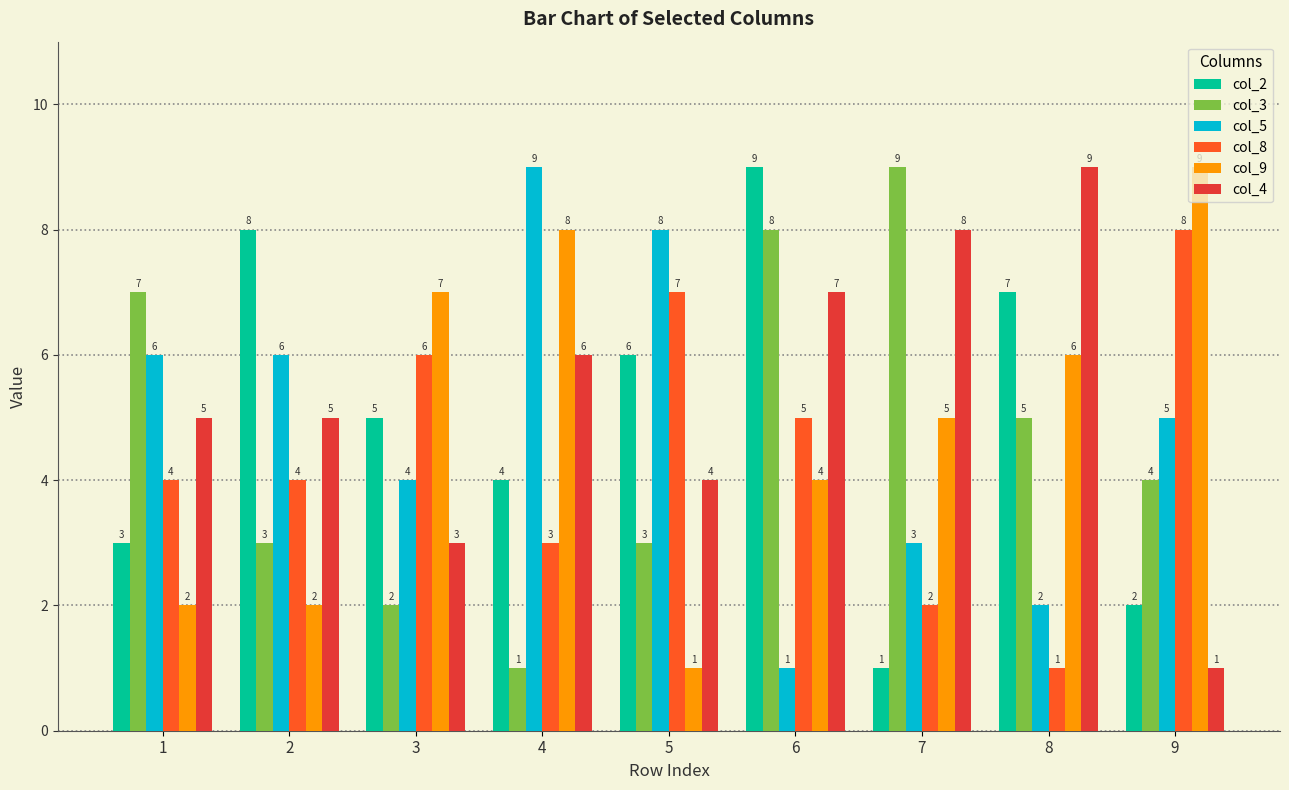

Does the chart contain stacked bars?

No